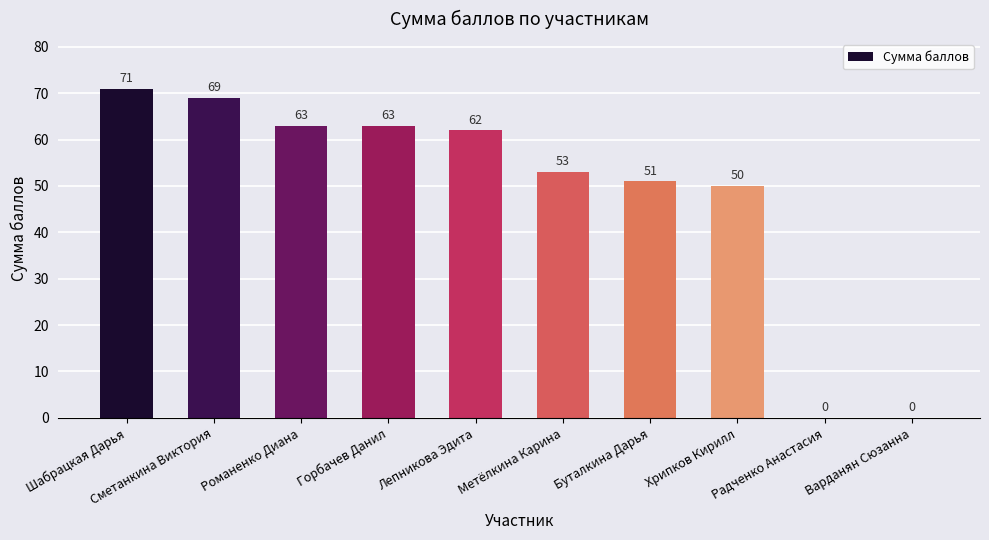

Where does the data first go above 62?

Шабрацкая Дарья